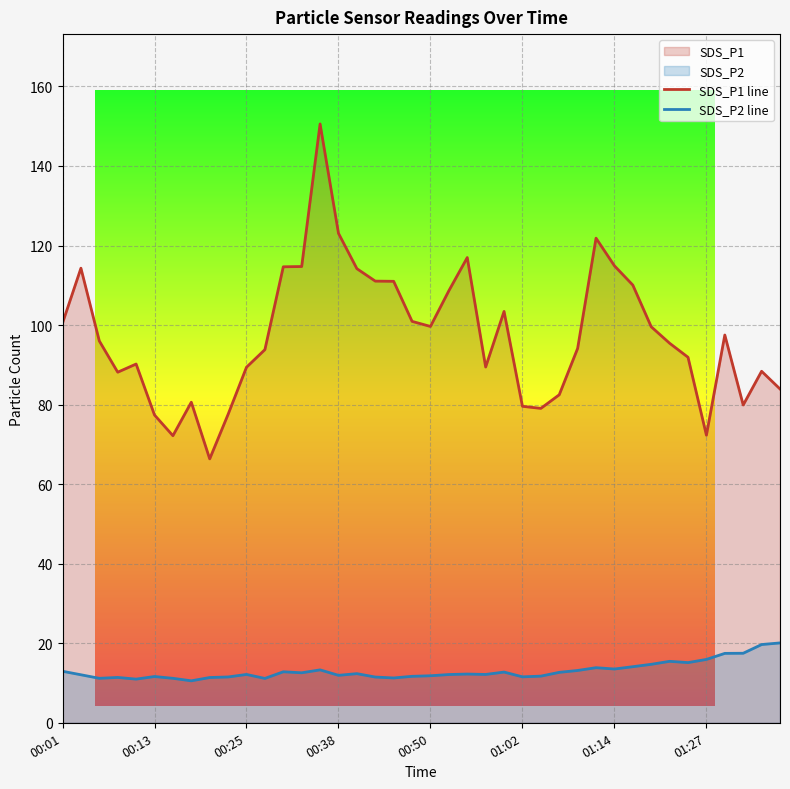

What is the difference between the maximum and minimum values in the SDS_P1 line series?

84.2